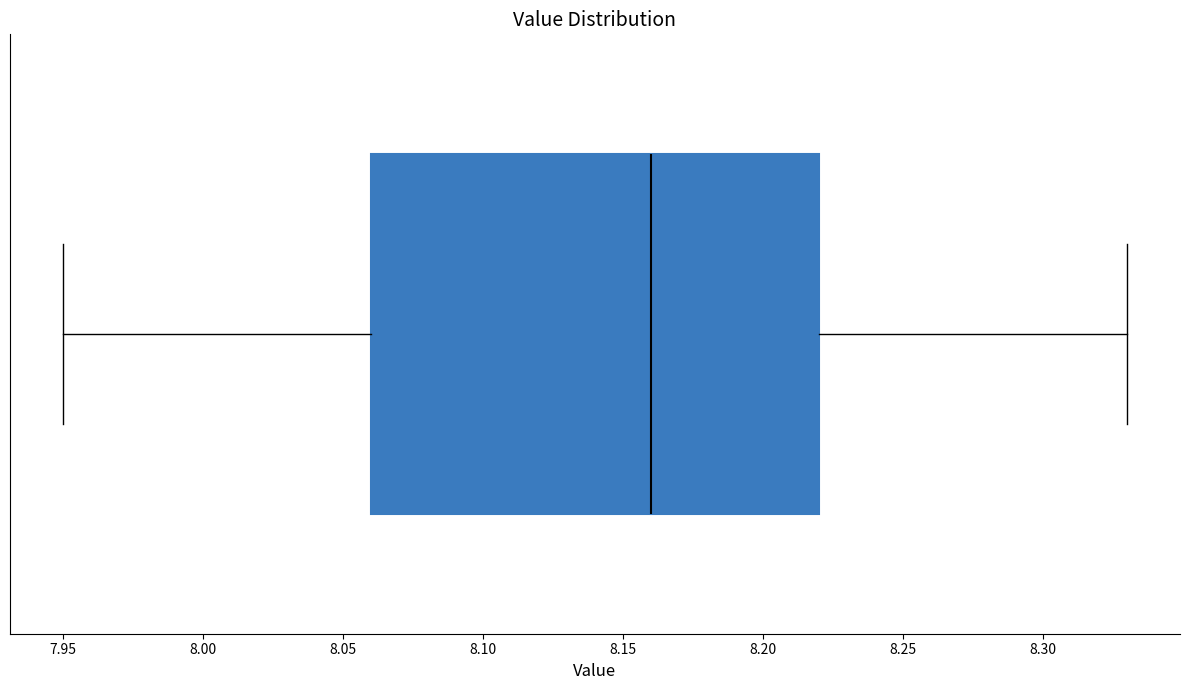

Read this box plot against the x-axis: the position of the median line, the range covered by the box, and the ends of both whiskers. The values are not printed on the chart, so give them approximately, as read against the axis.

median 8.16, box 8.06 to 8.22, whiskers 7.95 to 8.33